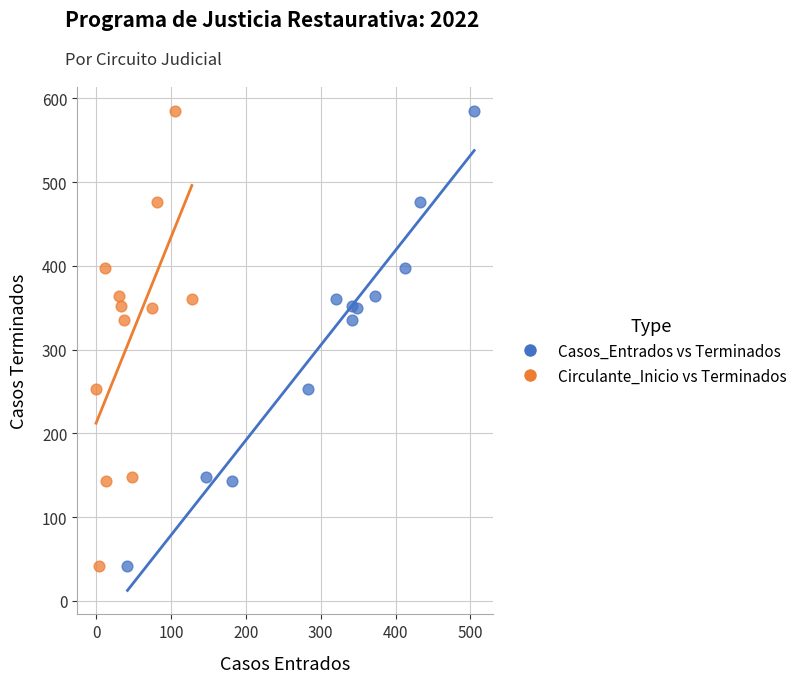

What are all the series names shown in the legend?

Casos_Entrados vs Terminados, Circulante_Inicio vs Terminados